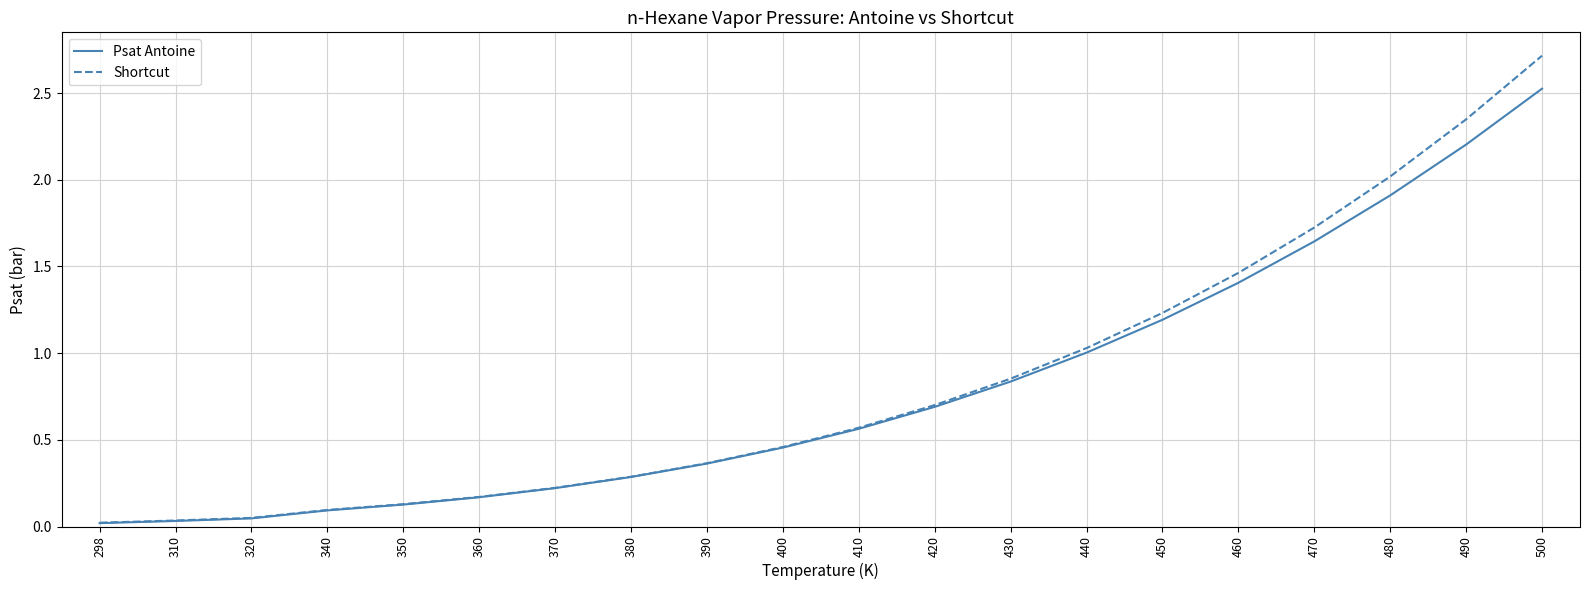

Which series has the widest spread of values?

Shortcut